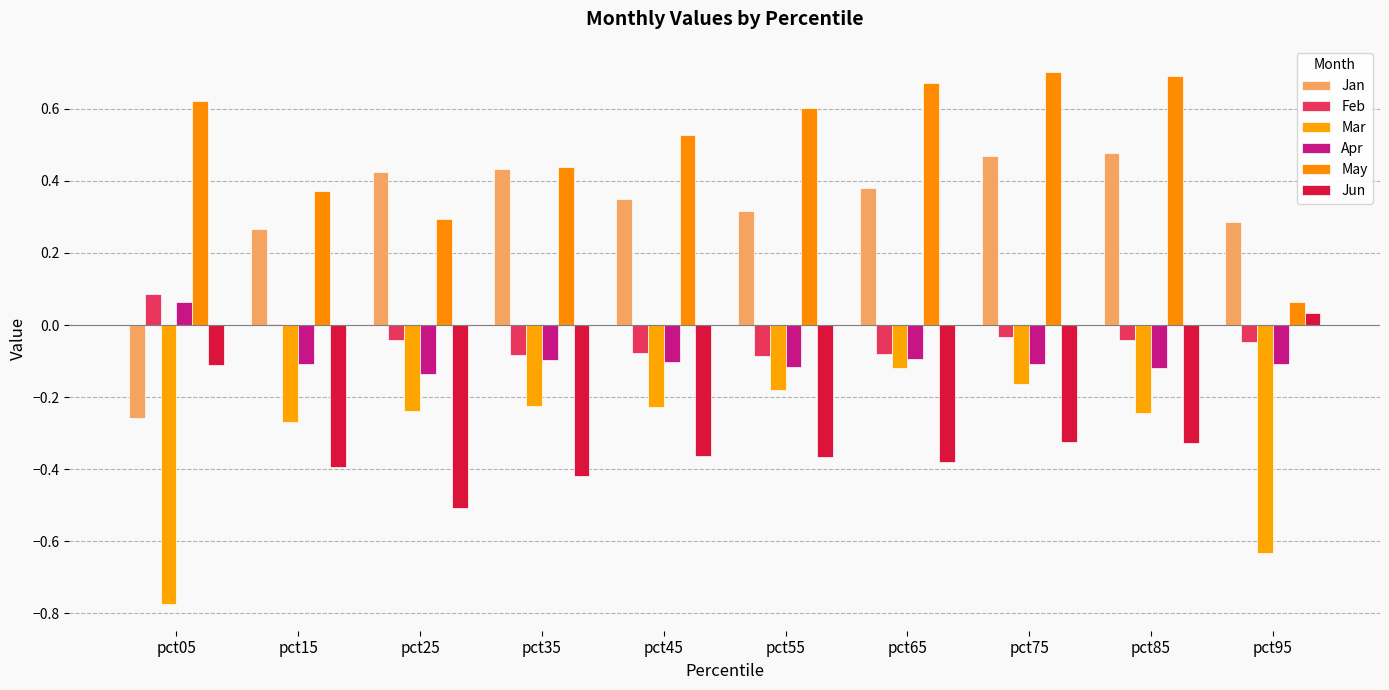

Reading right to left, list all the values displayed in this chart.

Jan: pct95=0.3	pct85=0.5	pct75=0.5	pct65=0.4	pct55=0.3	pct45=0.3	pct35=0.4	pct25=0.4	pct15=0.3	pct05=-0.3
Feb: pct95=-0.0	pct85=-0.0	pct75=-0.0	pct65=-0.1	pct55=-0.1	pct45=-0.1	pct35=-0.1	pct25=-0.0	pct15=0.0	pct05=0.1
Mar: pct95=-0.6	pct85=-0.2	pct75=-0.2	pct65=-0.1	pct55=-0.2	pct45=-0.2	pct35=-0.2	pct25=-0.2	pct15=-0.3	pct05=-0.8
Apr: pct95=-0.1	pct85=-0.1	pct75=-0.1	pct65=-0.1	pct55=-0.1	pct45=-0.1	pct35=-0.1	pct25=-0.1	pct15=-0.1	pct05=0.1
May: pct95=0.1	pct85=0.7	pct75=0.7	pct65=0.7	pct55=0.6	pct45=0.5	pct35=0.4	pct25=0.3	pct15=0.4	pct05=0.6
Jun: pct95=0.0	pct85=-0.3	pct75=-0.3	pct65=-0.4	pct55=-0.4	pct45=-0.4	pct35=-0.4	pct25=-0.5	pct15=-0.4	pct05=-0.1